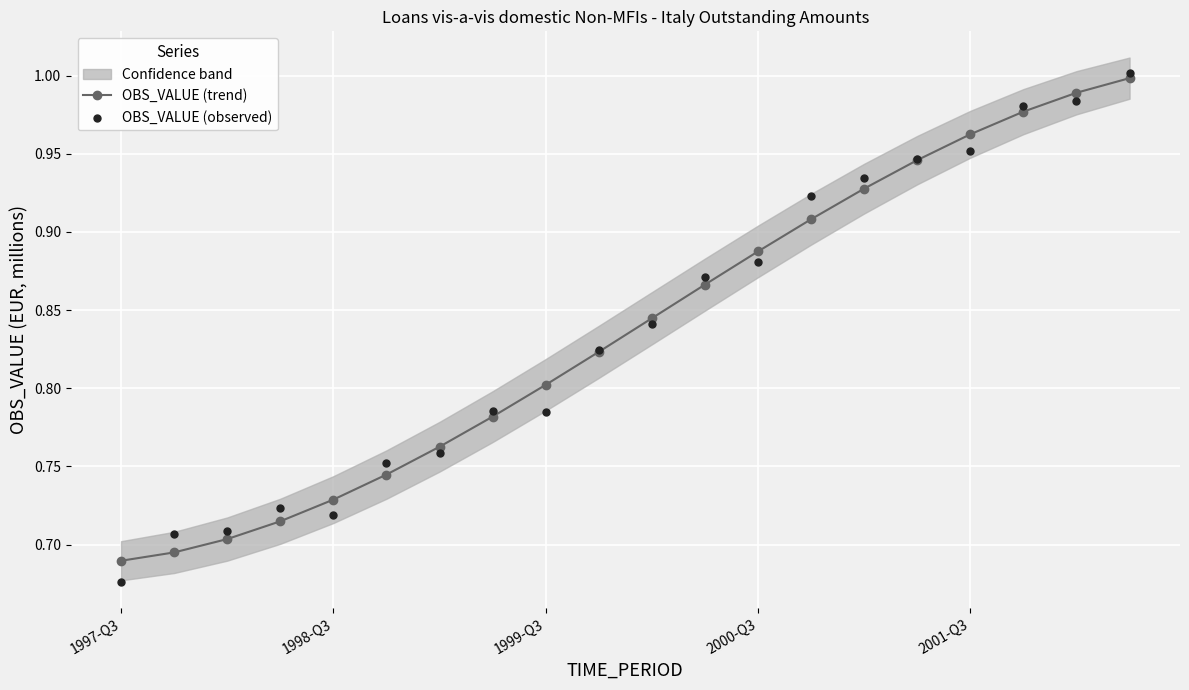

At which category is the sum across all series the highest?

19